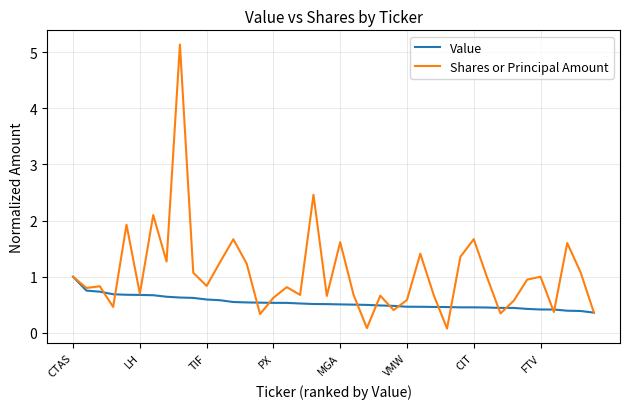

What is the difference between the second highest and second lowest values in the Value series?

0.4